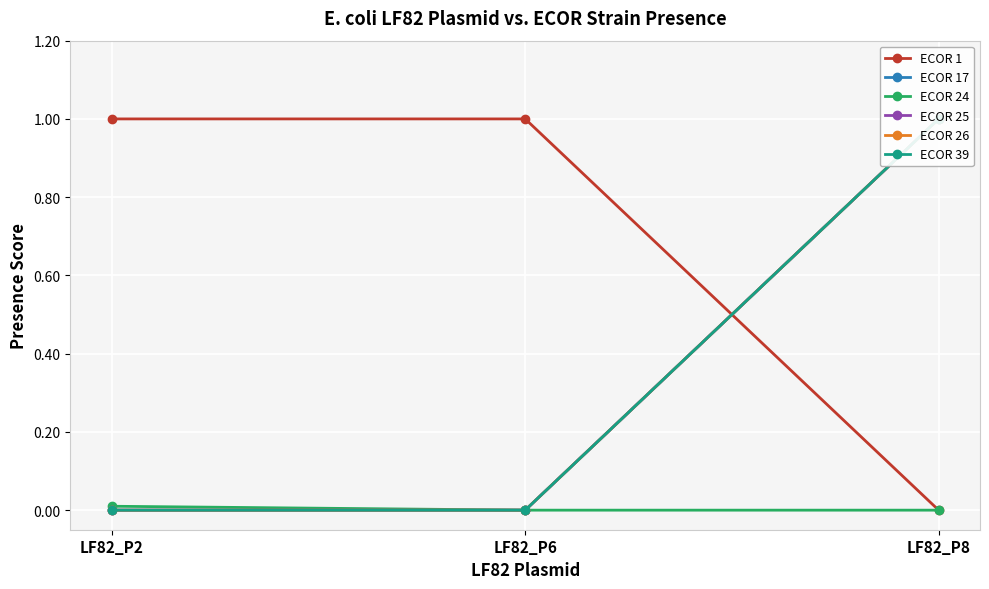

At how many categories does at least one series exceed 0?

3